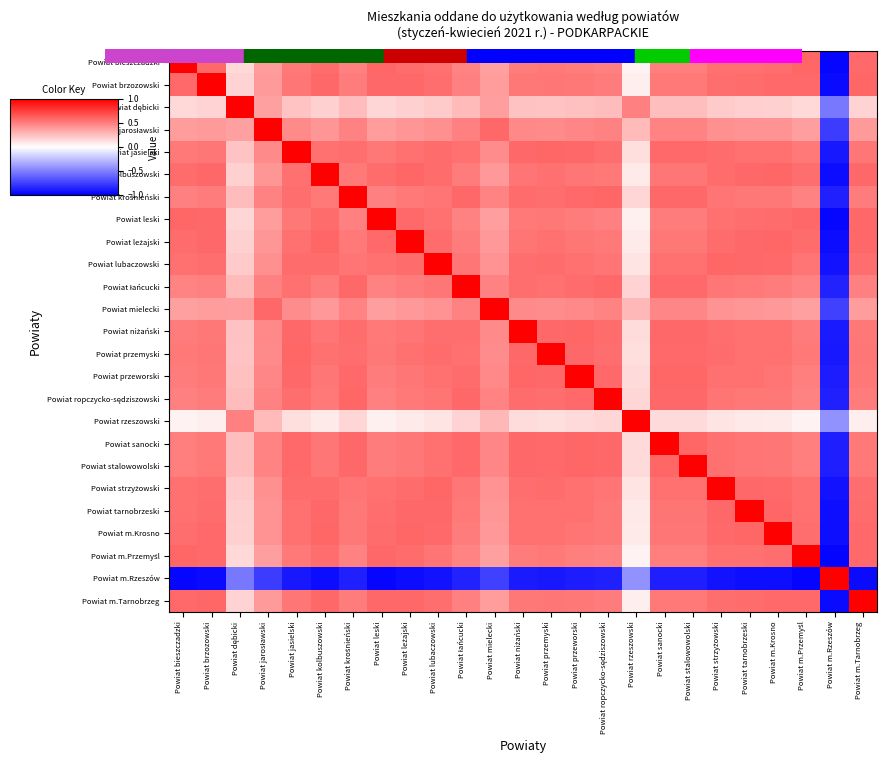

List the series in order of their peak value, lowest first.

Powiat bieszczadzki, Powiat brzozowski, Powiat dębicki, Powiat jarosławski, Powiat jasielski, Powiat kolbuszowski, Powiat krośnieński, Powiat leski, Powiat leżajski, Powiat lubaczowski, Powiat łańcucki, Powiat mielecki, Powiat niżański, Powiat przemyski, Powiat przeworski, Powiat ropczycko-sędziszowski, Powiat rzeszowski, Powiat sanocki, Powiat stalowowolski, Powiat strzyżowski, Powiat tarnobrzeski, Powiat m.Krosno, Powiat m.Przemyśl, Powiat m.Rzeszów, Powiat m.Tarnobrzeg